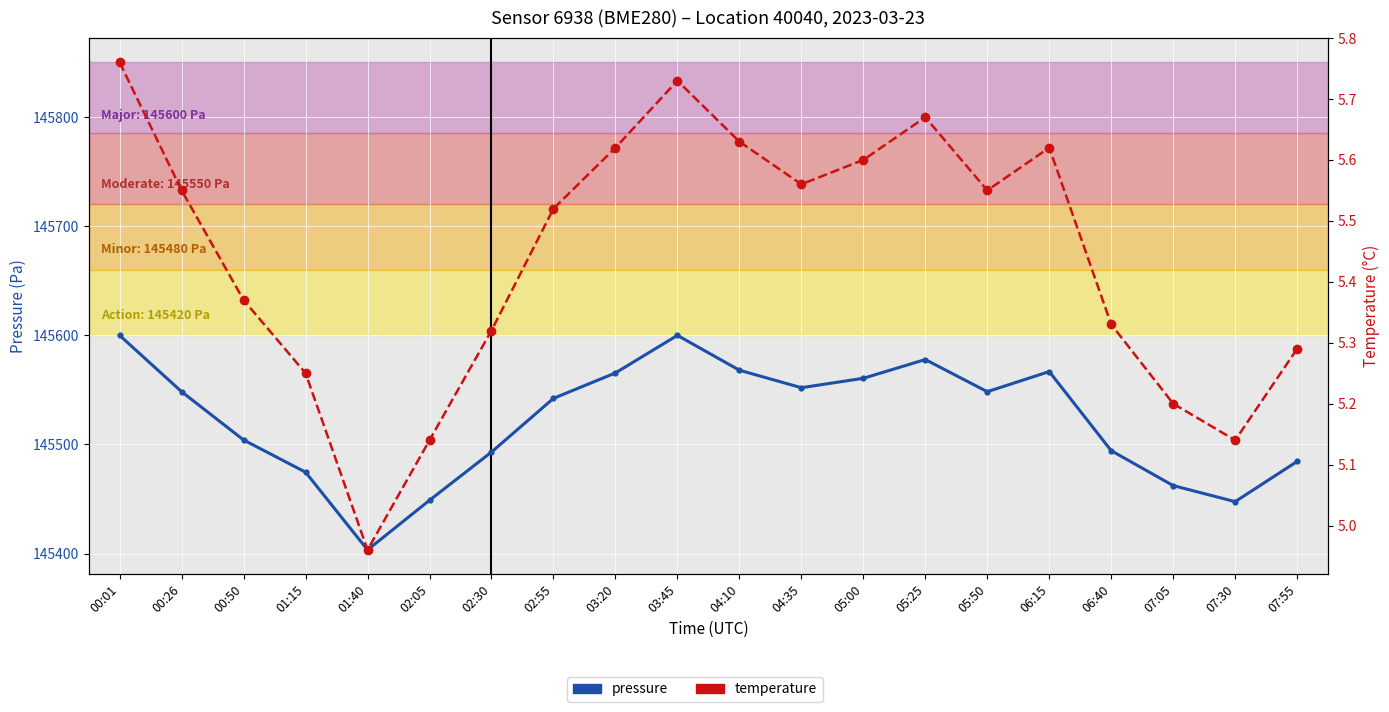

Which series contains the highest Y value?

pressure